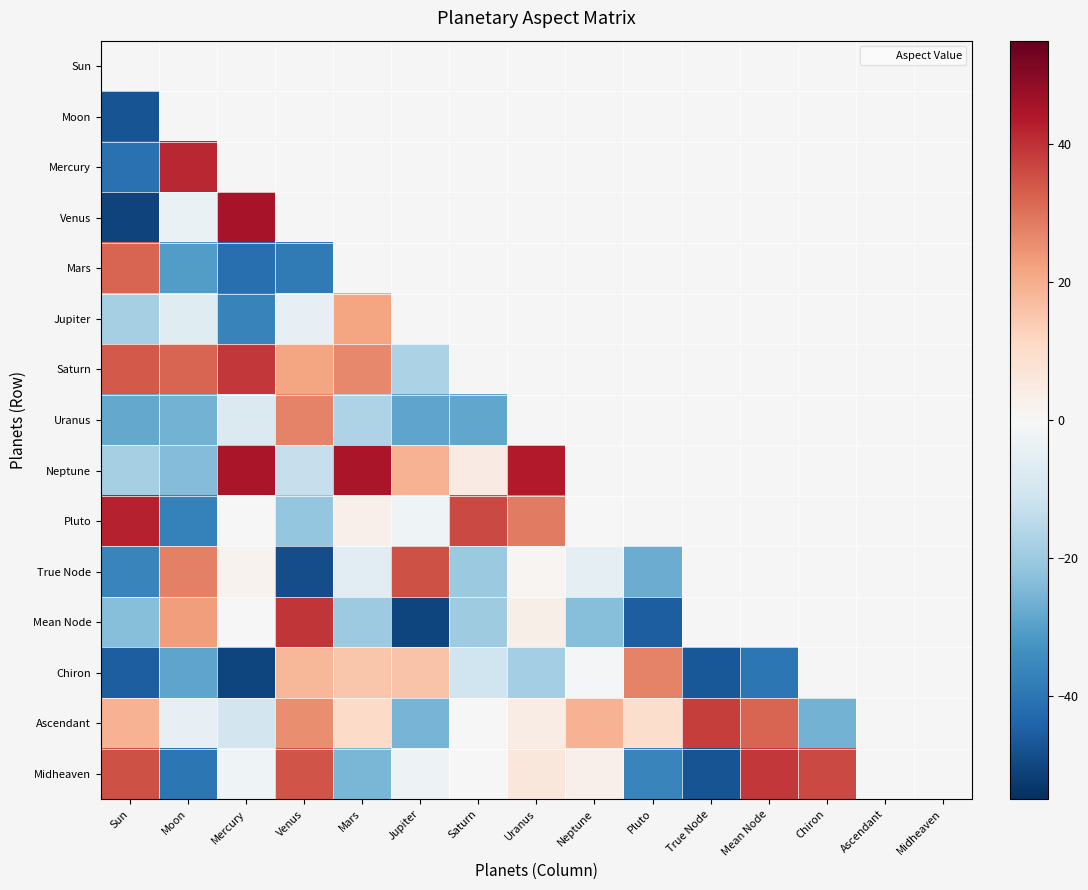

Count the number of categories in the chart.

15